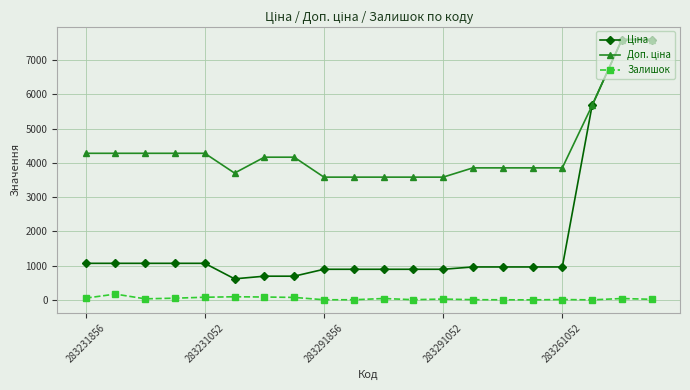

What is the greatest value displayed?

7596.5